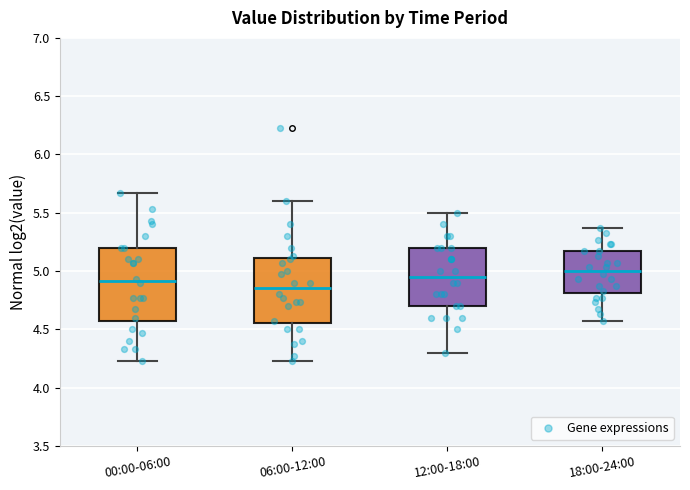

Reading left to right, read every box against the y-axis: the position of its median line, the range the box covers, and the ends of its whiskers. The values are not printed on the chart, so give them approximately, as read against the axis.

00:00-06:00: median 4.90, box 4.60 to 5.20, whiskers 4.25 to 5.65
06:00-12:00: median 4.85, box 4.55 to 5.10, whiskers 4.25 to 5.60
12:00-18:00: median 4.95, box 4.70 to 5.20, whiskers 4.30 to 5.50
18:00-24:00: median 5.00, box 4.80 to 5.15, whiskers 4.55 to 5.35